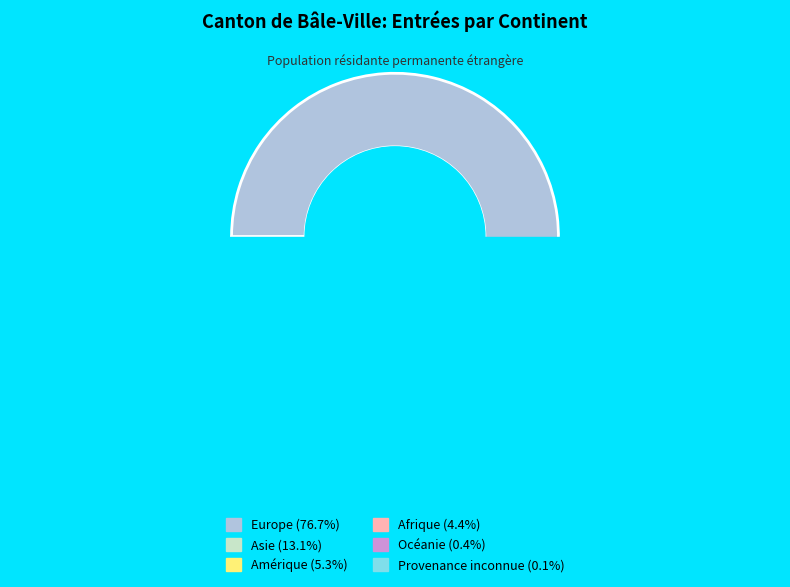

Does Afrique account for over 50% of the chart?

No